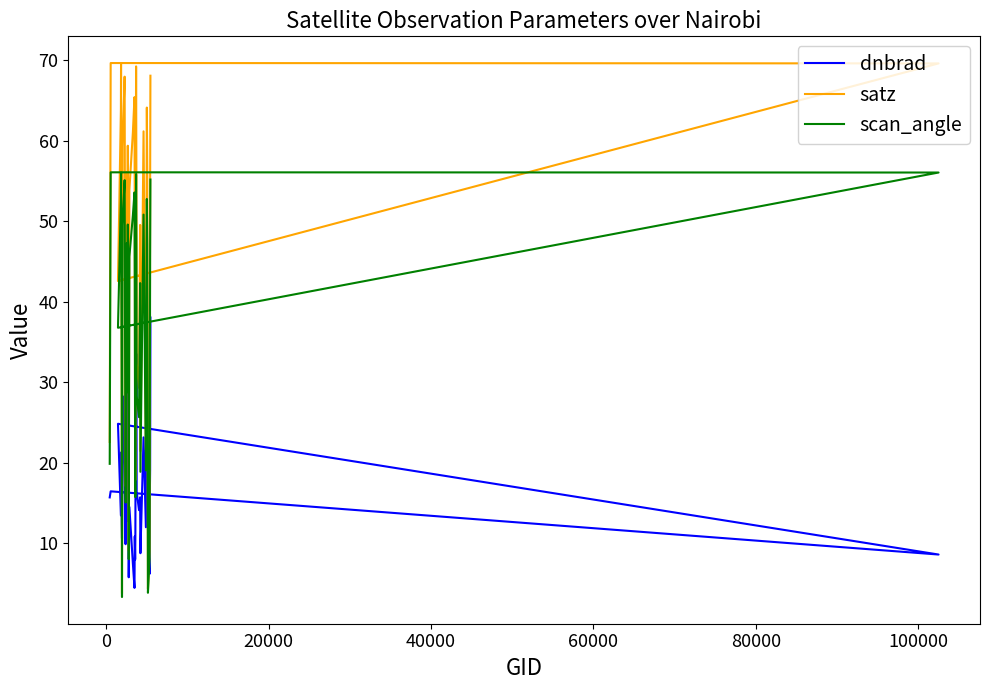

The scan_angle series shows 54.8 at 24. True or false?

False